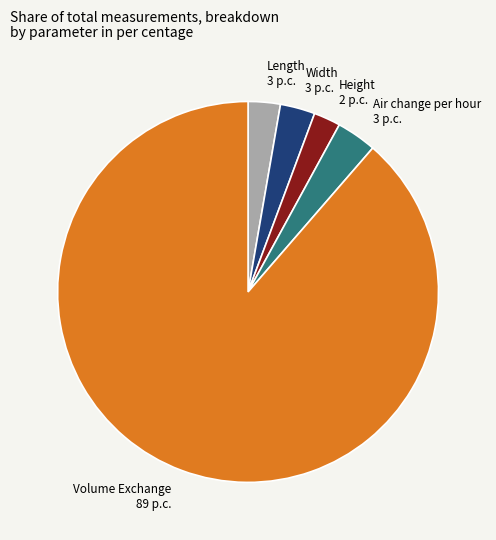

How many slices are in this pie chart?

5